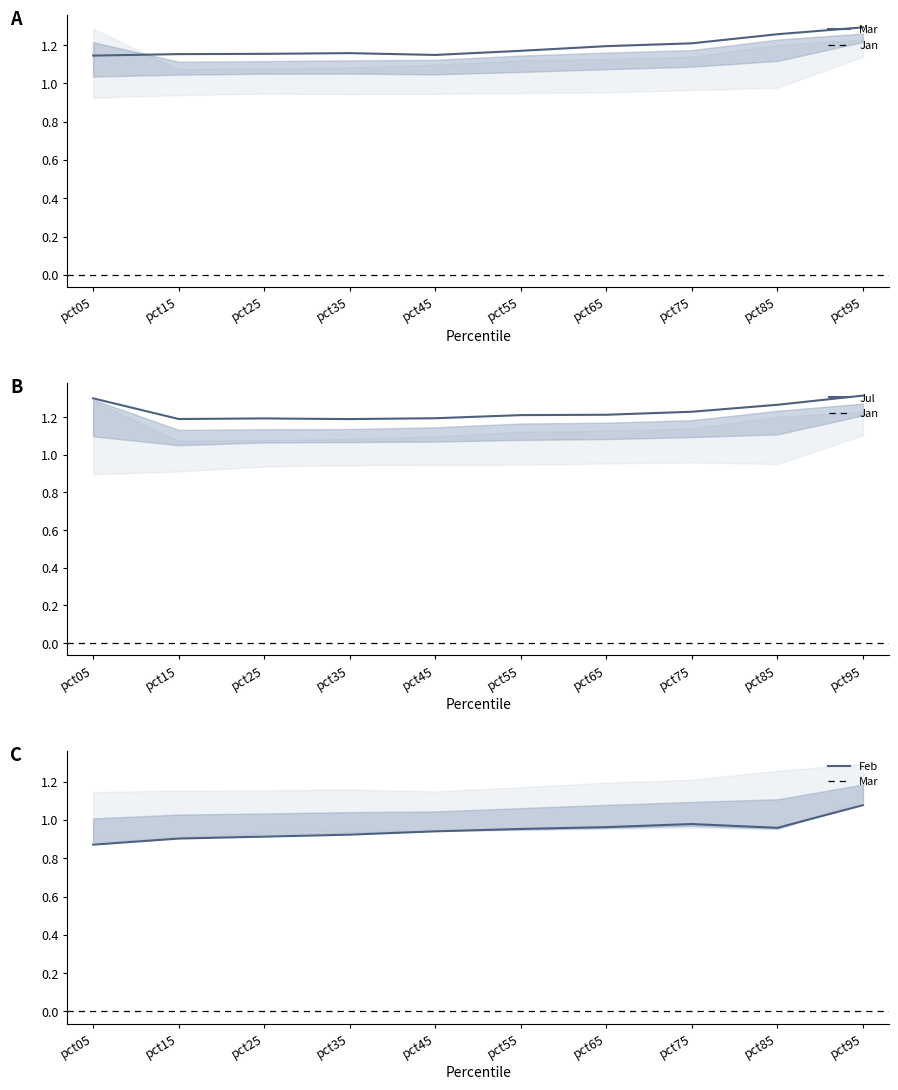

Reading left to right, what are all the values shown in this chart?

Mar: 1.1	1.2	1.2	1.2	1.1	1.2	1.2	1.2	1.3	1.3
Jul: 1.3	1.2	1.2	1.2	1.2	1.2	1.2	1.2	1.3	1.3
Feb: 0.9	0.9	0.9	0.9	0.9	1.0	1.0	1.0	1.0	1.1